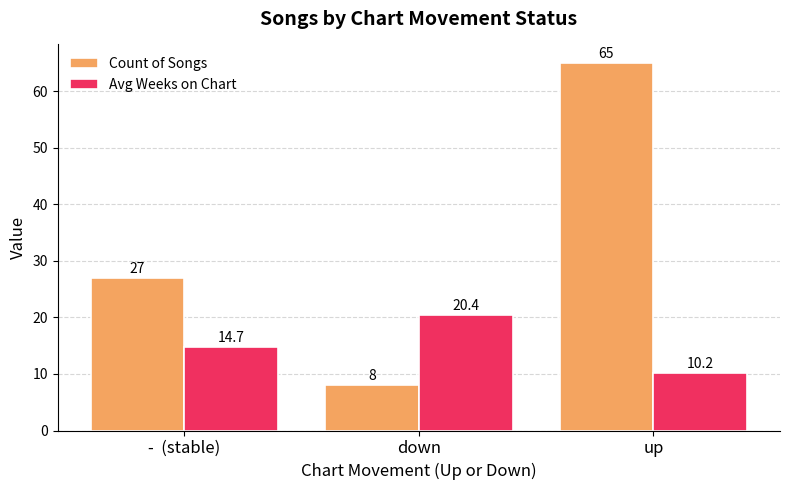

Reading right to left, transcribe all the data shown in this chart.

Count of Songs: up=65.0	down=8.0	-  (stable)=27.0
Avg Weeks on Chart: up=10.2	down=20.4	-  (stable)=14.7